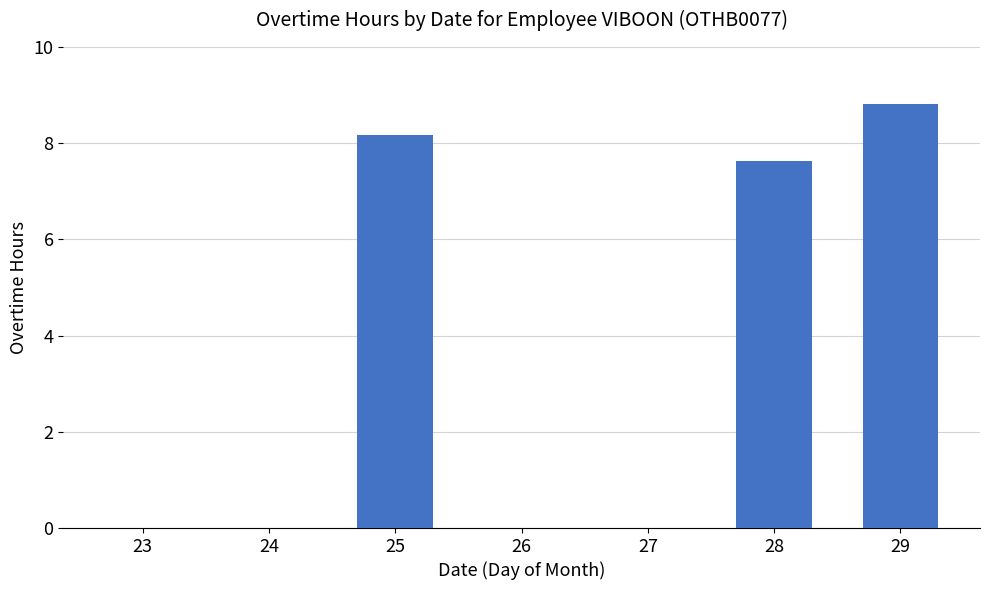

What is the greatest value displayed?

8.8